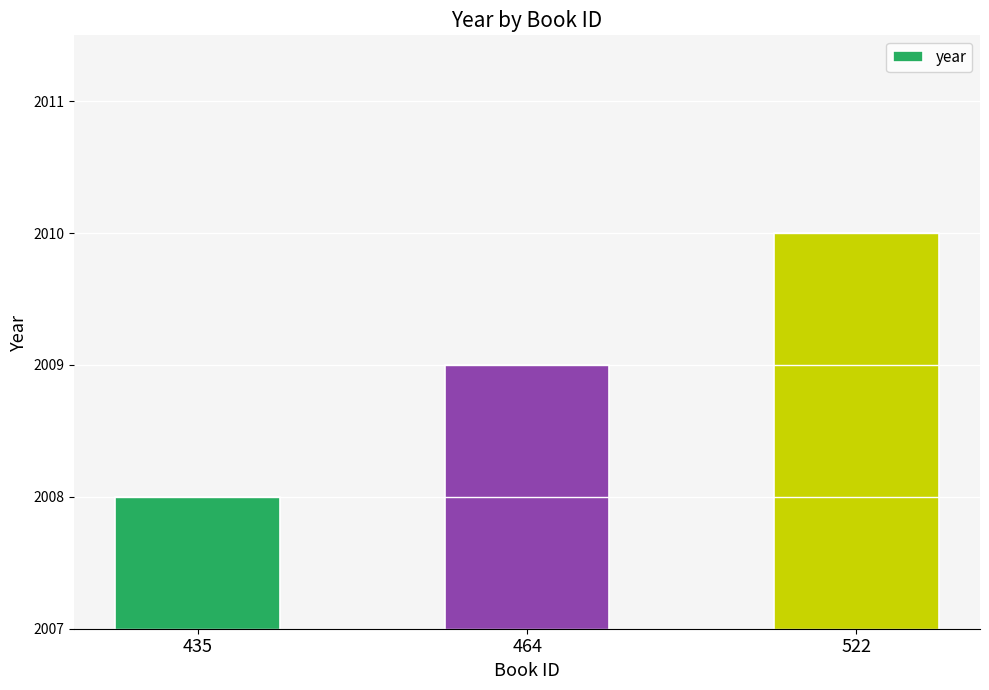

Where is the data nearest to the value 2009?

464